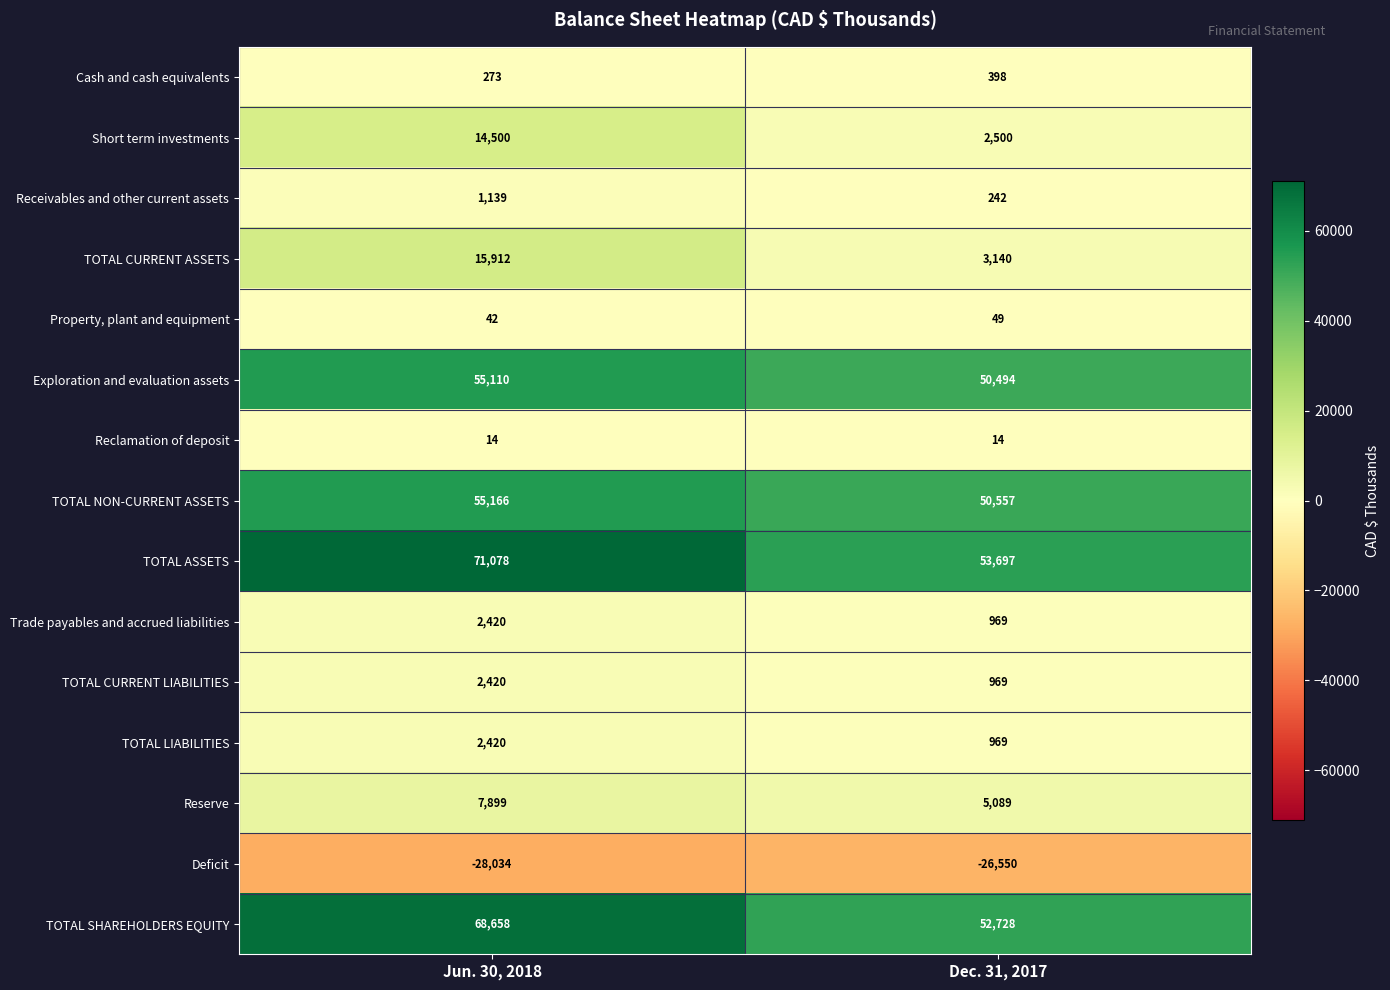

What is the greatest value displayed?

71078